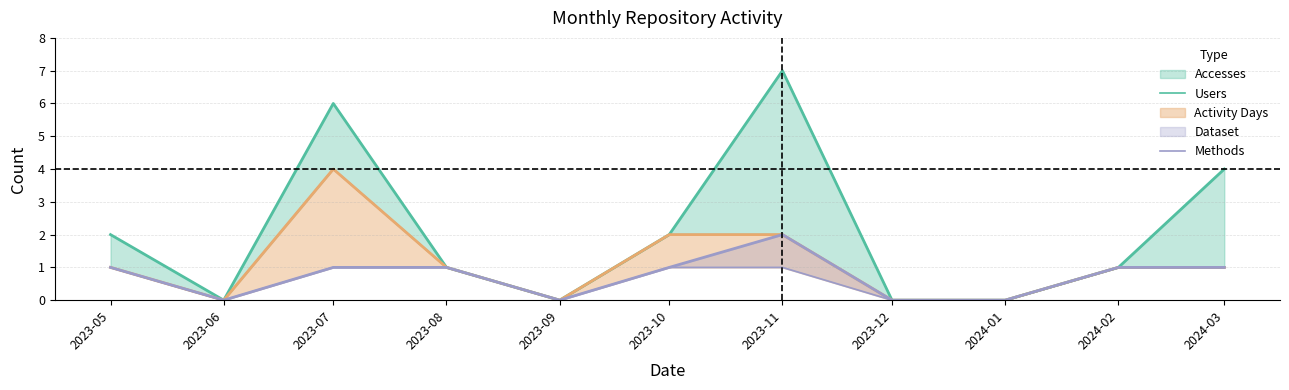

What is the difference between the second highest and minimum values in the Methods series?

1